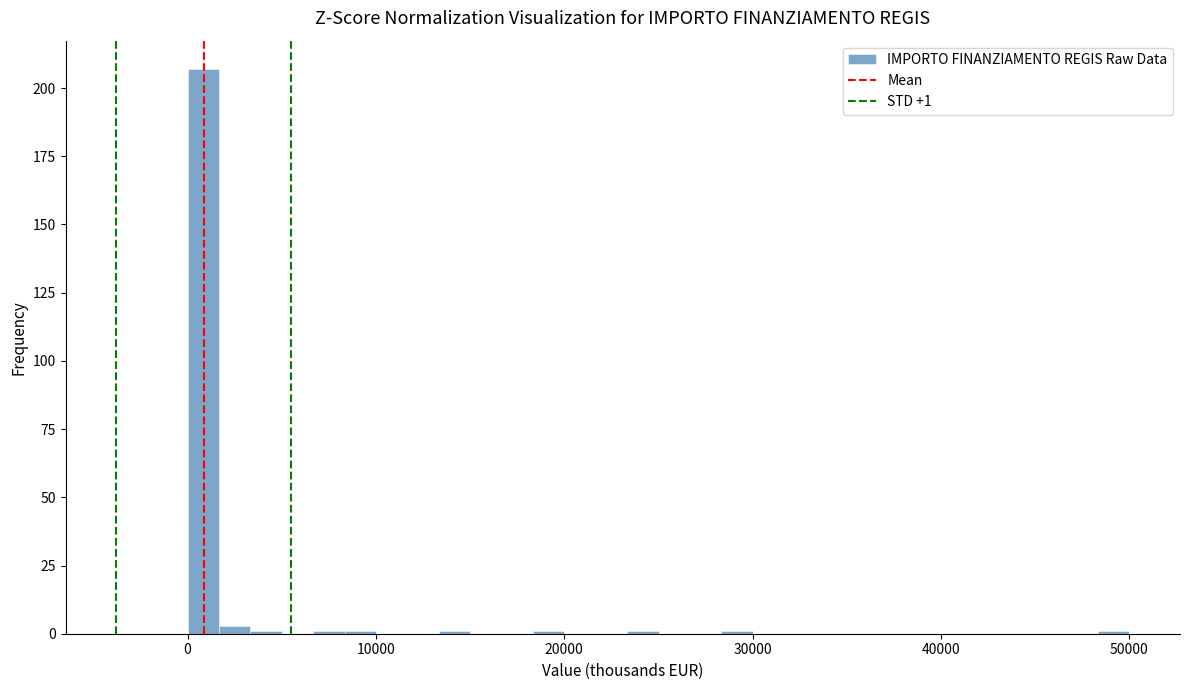

Read against the x-axis, roughly where is the centre of the tallest bar?

1000